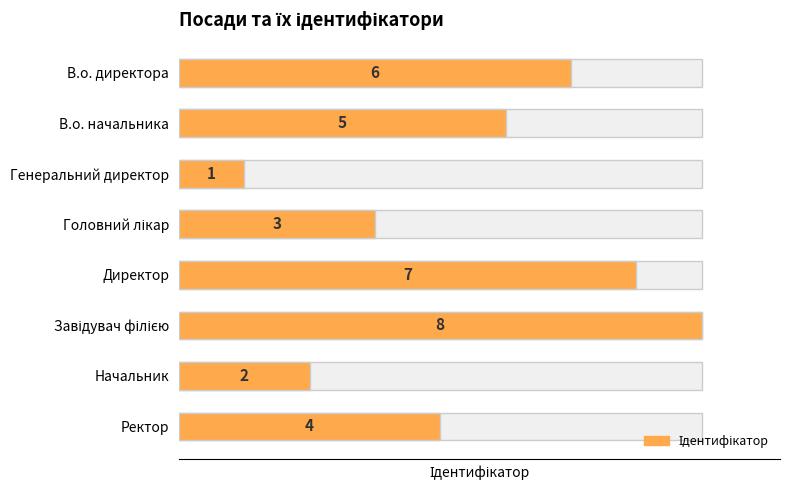

Reading left to right, transcribe all the data shown in this chart.

0=6	1=5	2=1	3=3	4=7	5=8	6=2	7=4